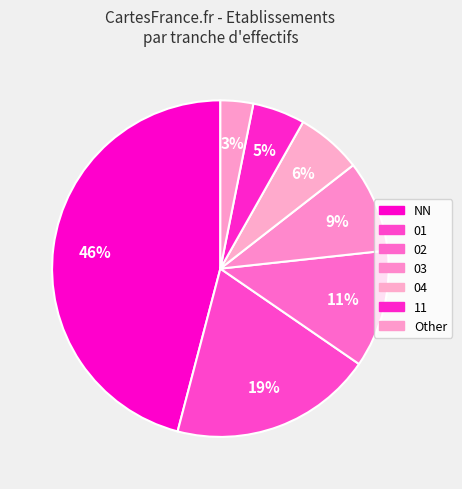

True or false: Other accounts for 3% of the total.

True